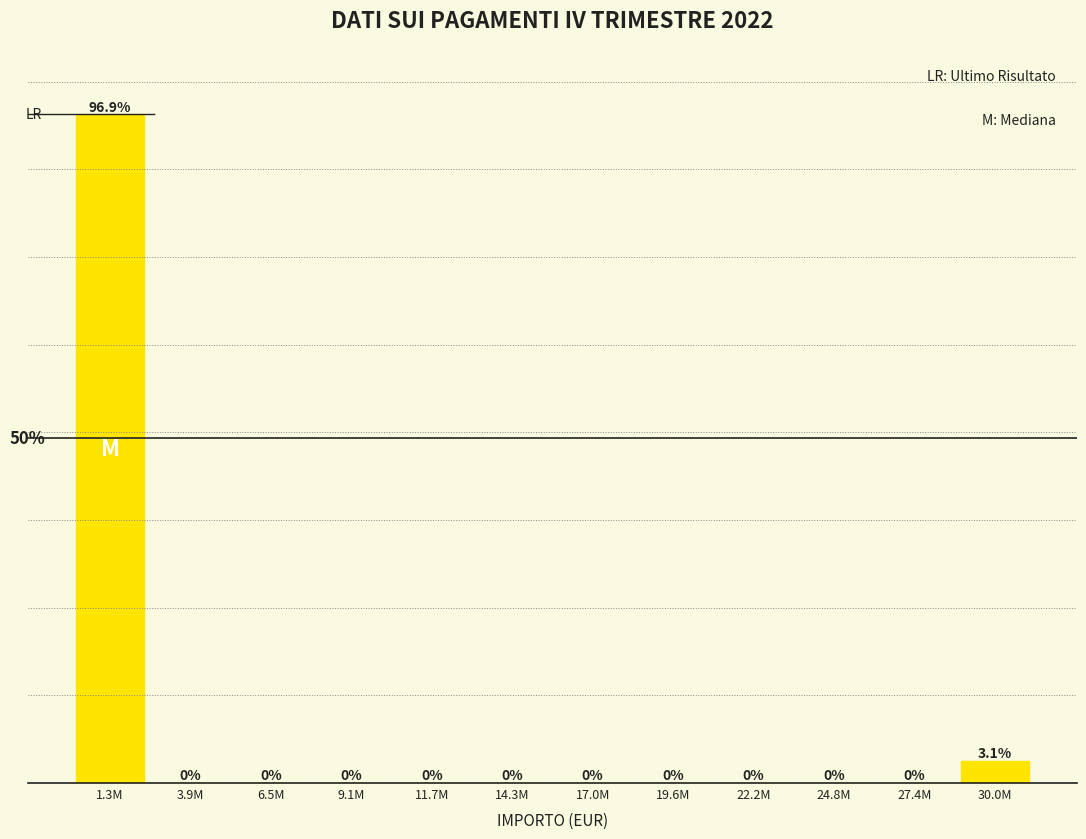

Which label corresponds to the largest value in the chart?

1.3M